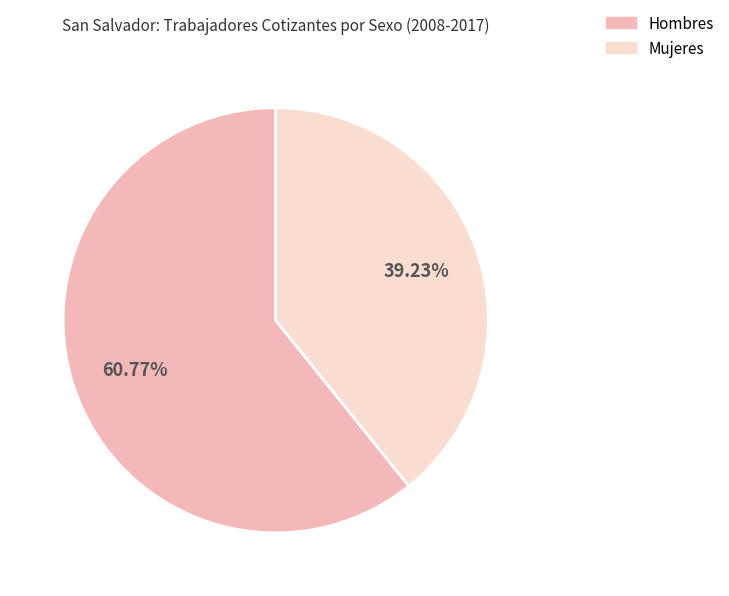

What is the ratio of the value at Mujeres to the value at Hombres?

0.6